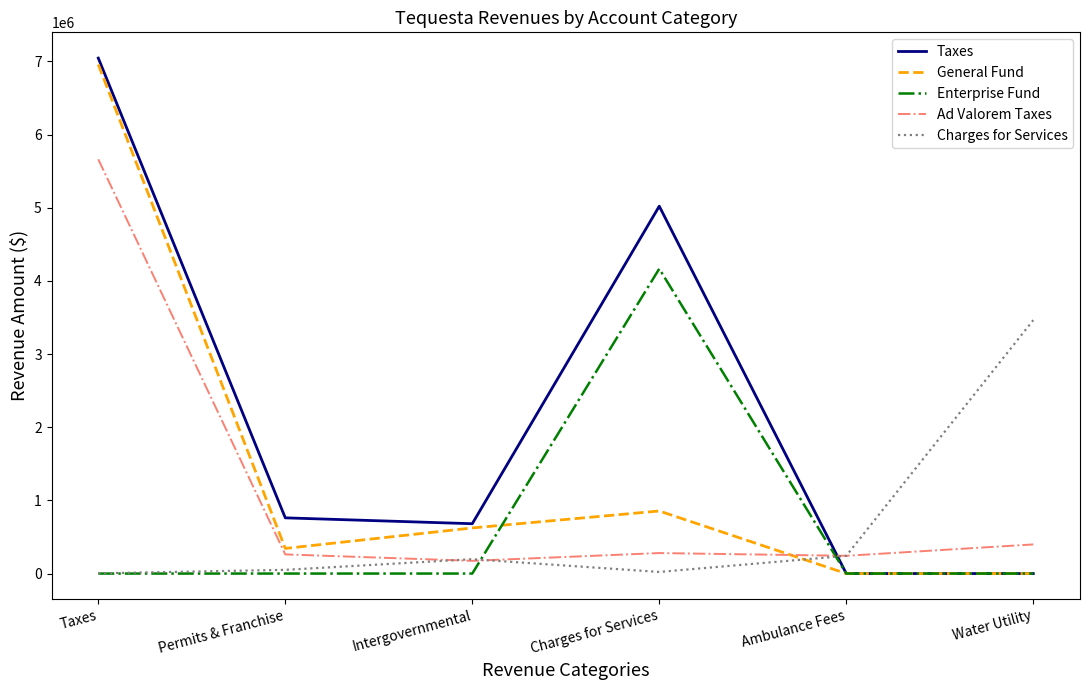

What is the difference between the second highest and minimum values in the General Fund series?

855036